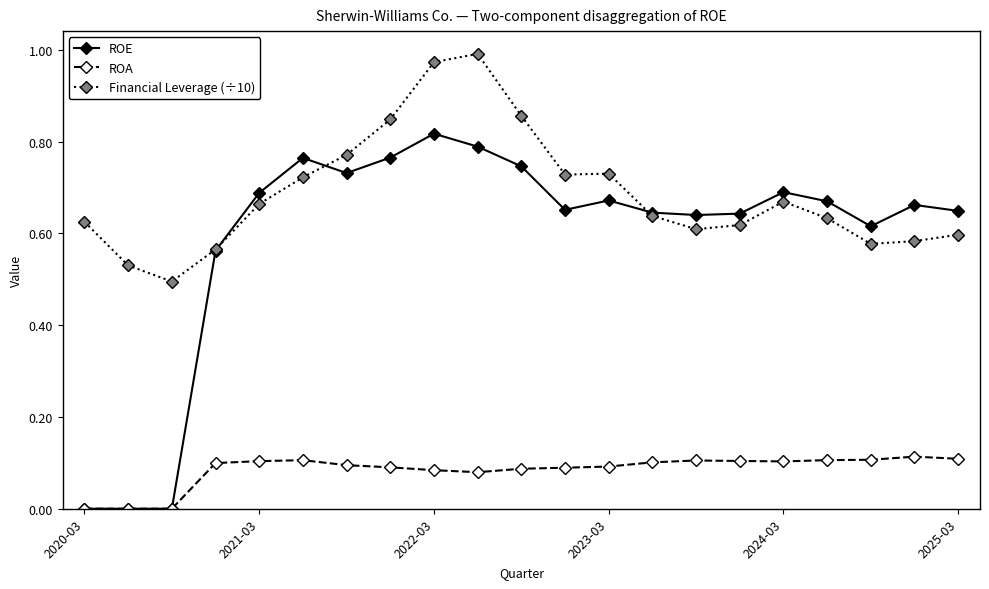

Which series has the largest total across all categories?

Financial Leverage (÷10)